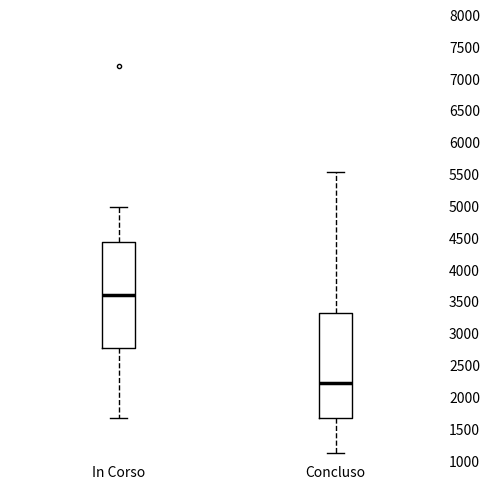

Where is the lower edge of the box for Concluso on the y-axis? The values are not printed on the chart, so give them approximately, as read against the axis.

1650